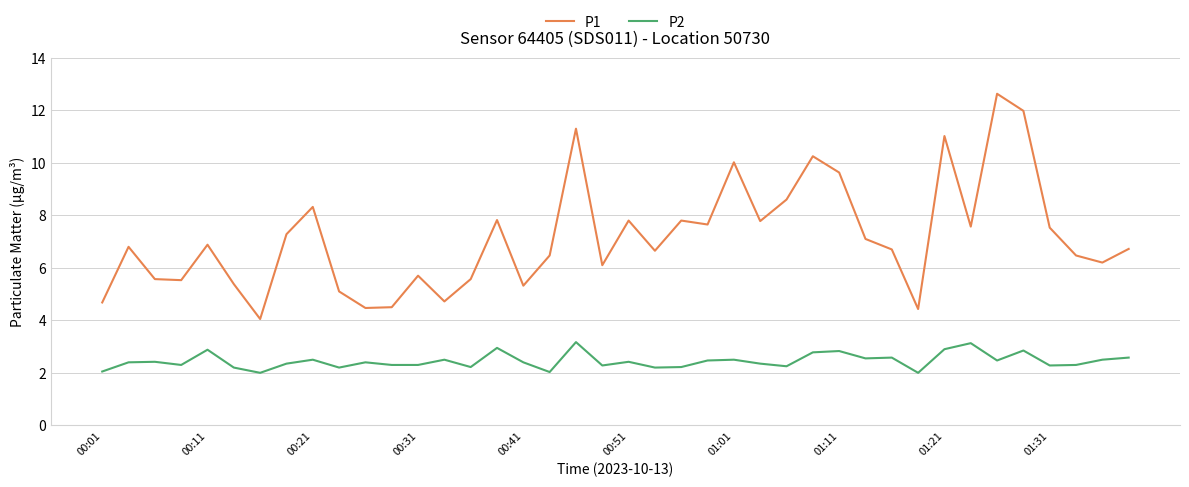

Which series has the widest spread of values?

P1